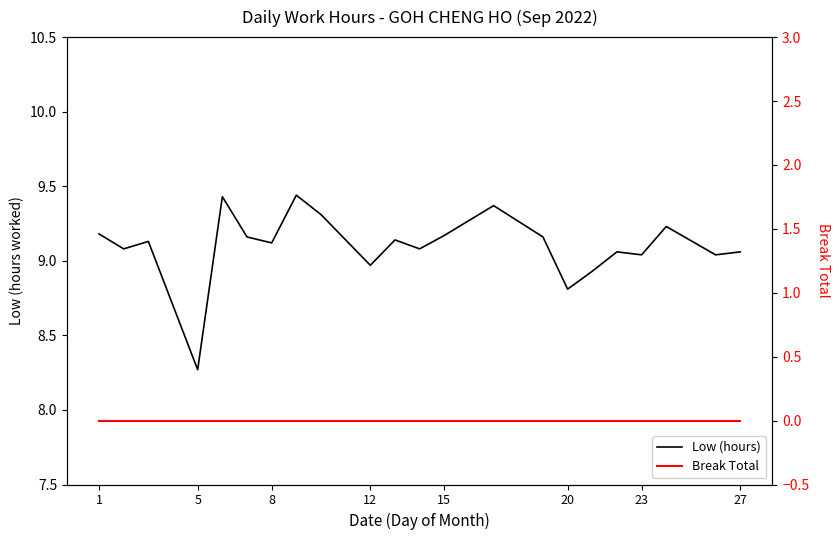

True or false: Break Total and Low (hours) cross at least once.

False